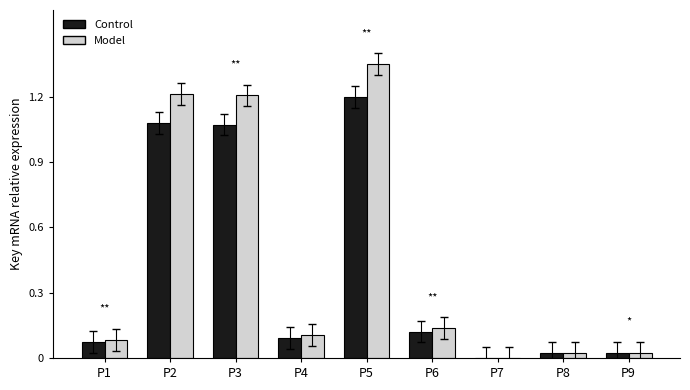

At which category is the sum across all series the highest?

P5